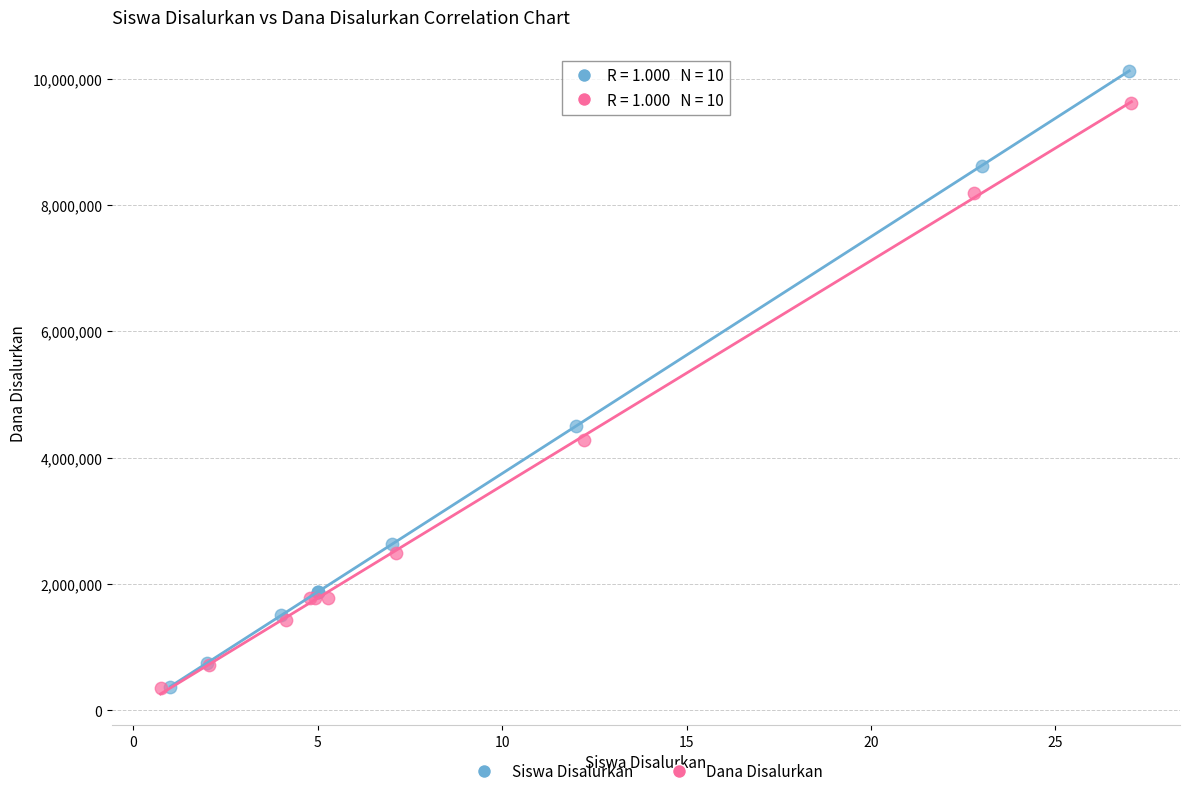

Which series has the widest spread of Y values?

Siswa Disalurkan